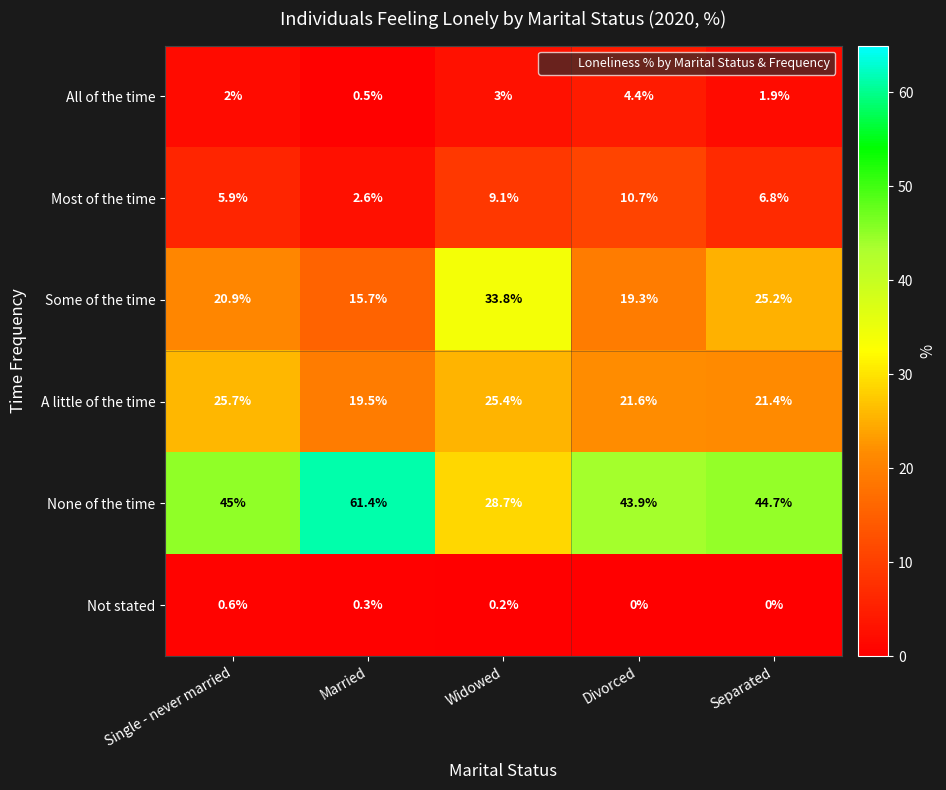

Where is A little of the time nearest to the value 22?

Divorced